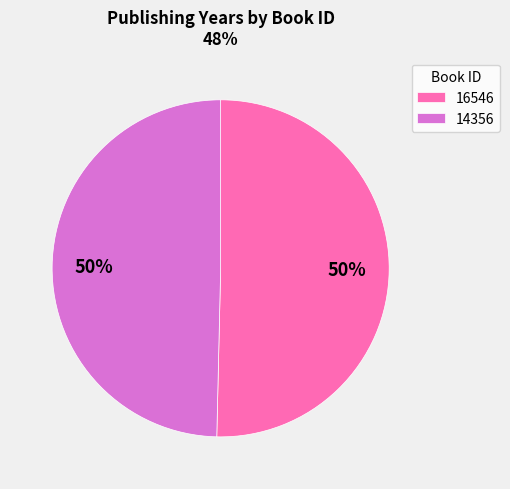

What percentage is the 16546 slice, to the nearest percent?

50%